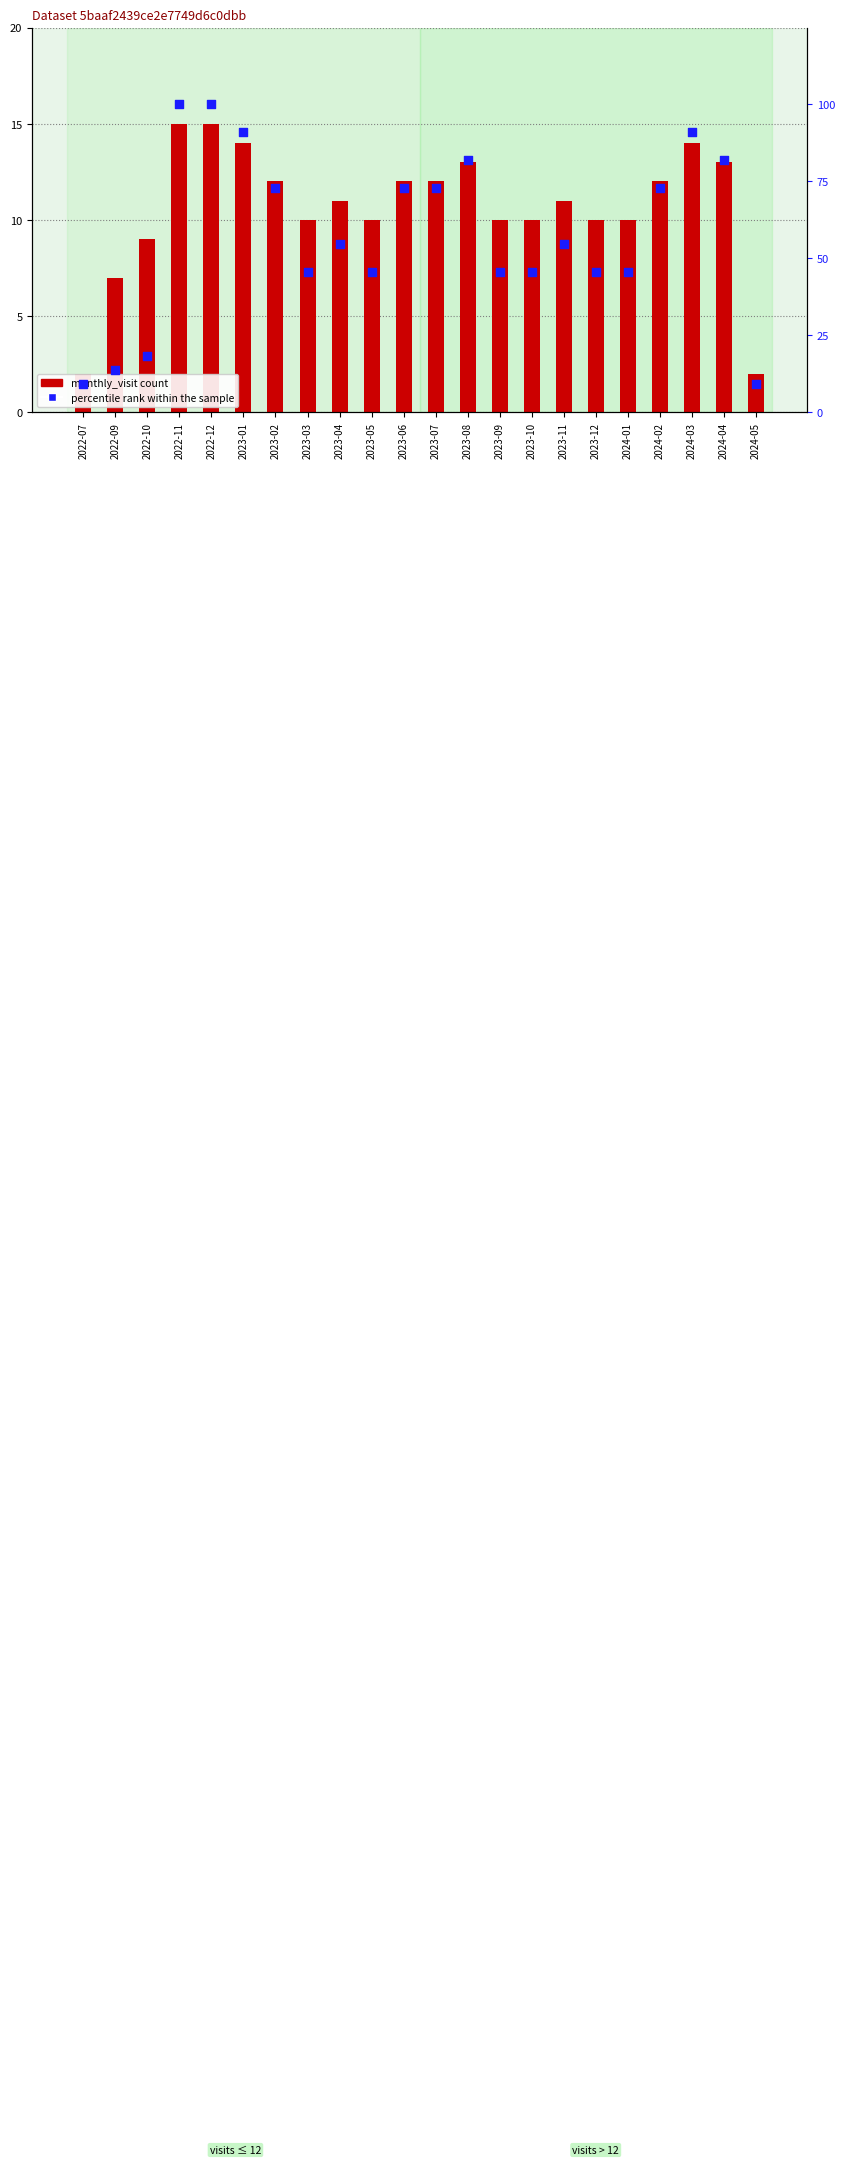

Which series reaches the minimum Y coordinate?

monthly_visit